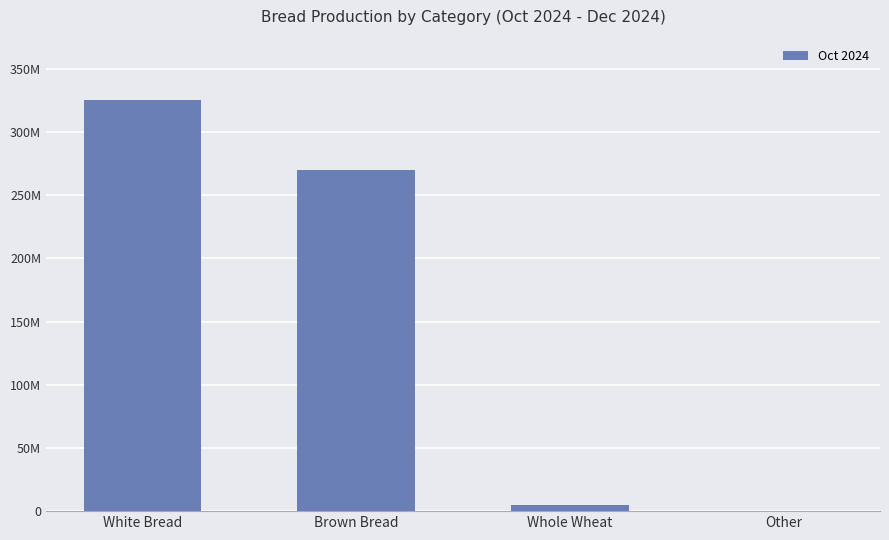

Reading left to right, transcribe all the data shown in this chart.

White Bread=325192245	Brown Bread=270042722	Whole Wheat=5054759	Other=234269